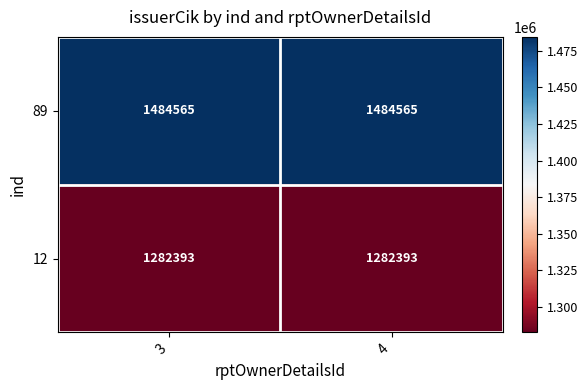

What is the total value across all series at 3?

2766958